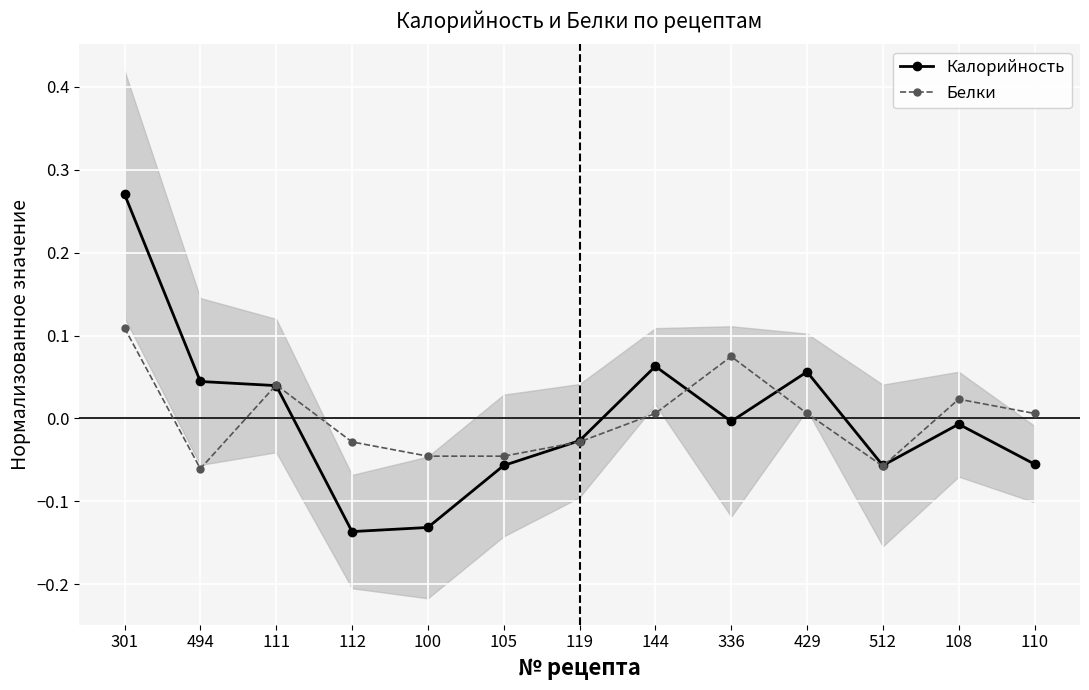

At which category does Калорийность reach its first local peak?

144